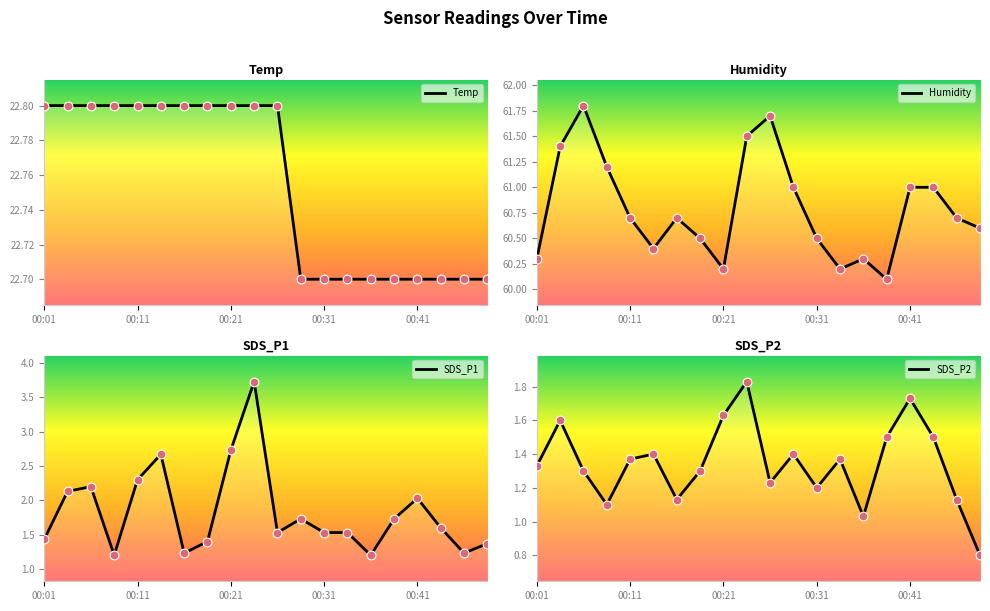

Which series contains the highest Y value?

Humidity